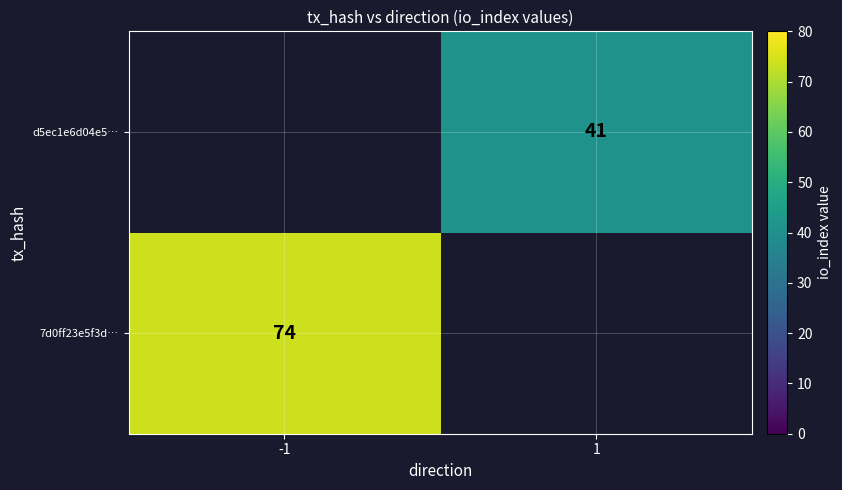

Is it true that 7d0ff23e5f3d… equals 74 at -1?

True